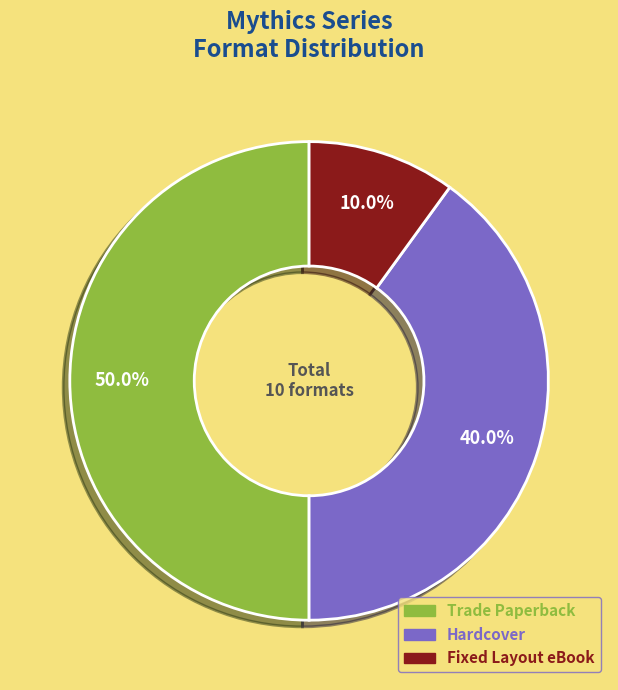

To the nearest percent, what is the combined percentage of Trade Paperback and Hardcover?

90%